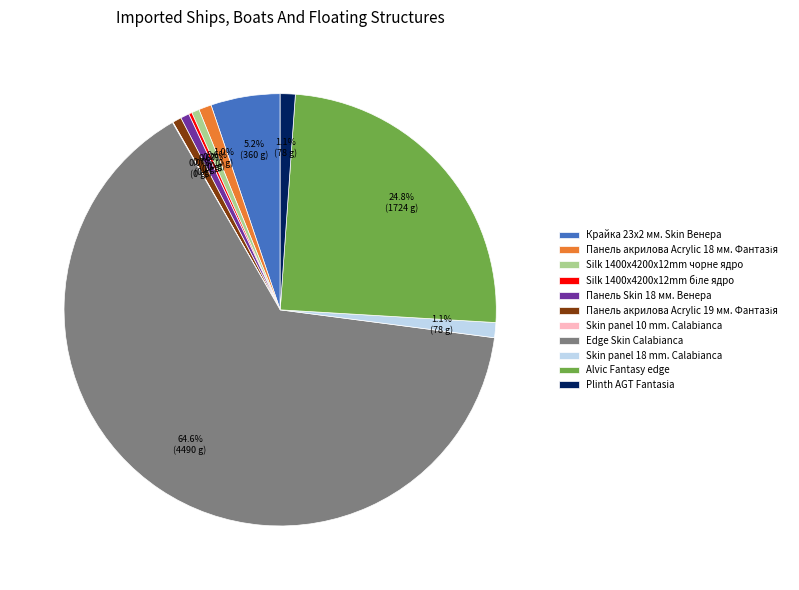

Is the sum of Панель Skin 18 мм. Венера and Alvic Fantasy edge greater than half?

No